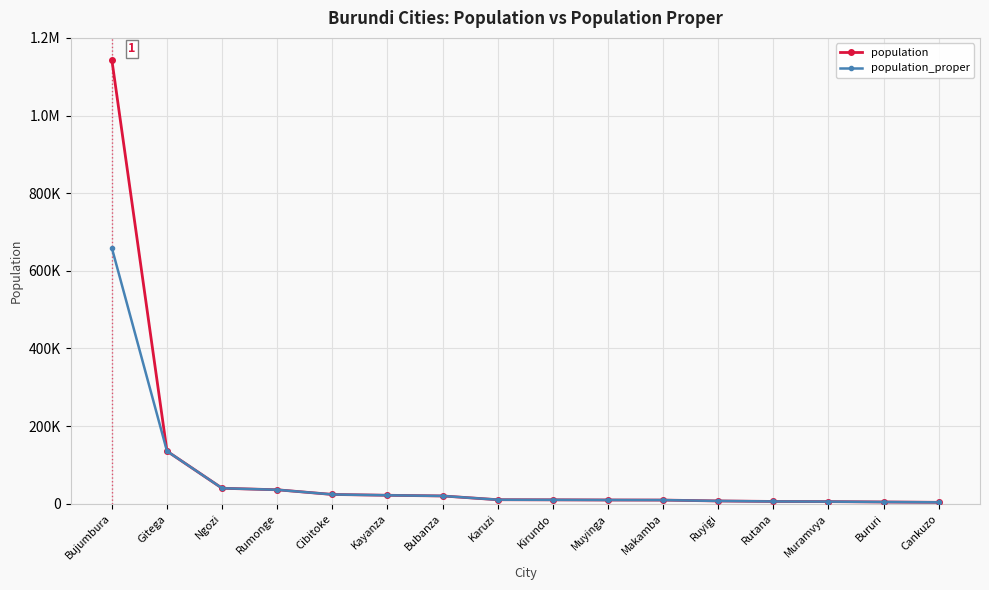

Which series has the largest total across all categories?

population